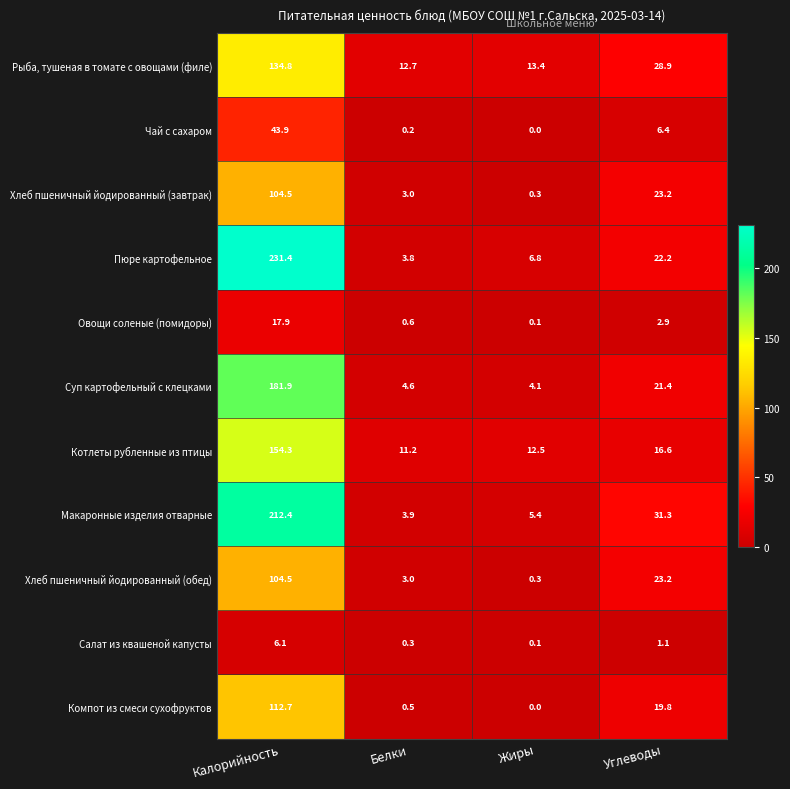

Rank the categories by Рыба, тушеная в томате с овощами (филе) value from highest to lowest.

Калорийность, Углеводы, Жиры, Белки